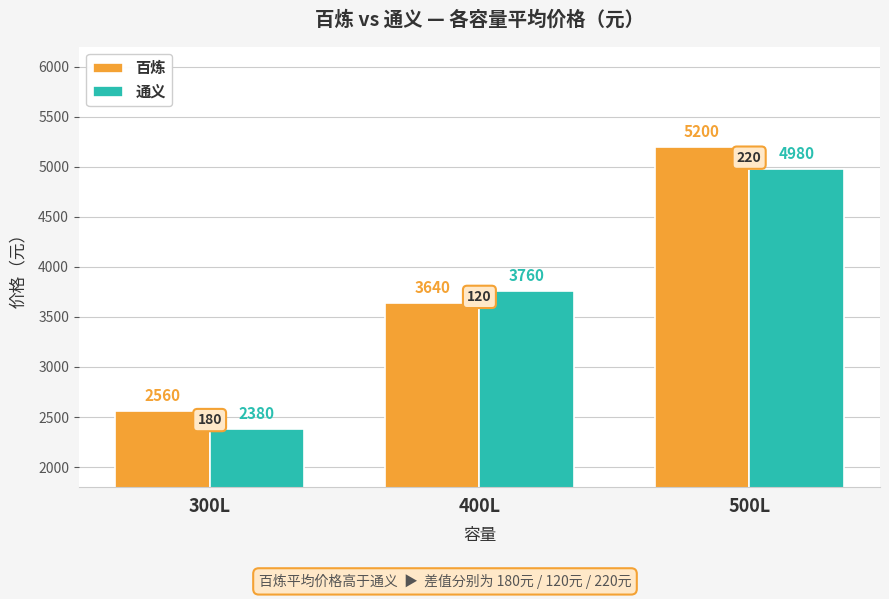

Which category has the lowest value across all series?

300L